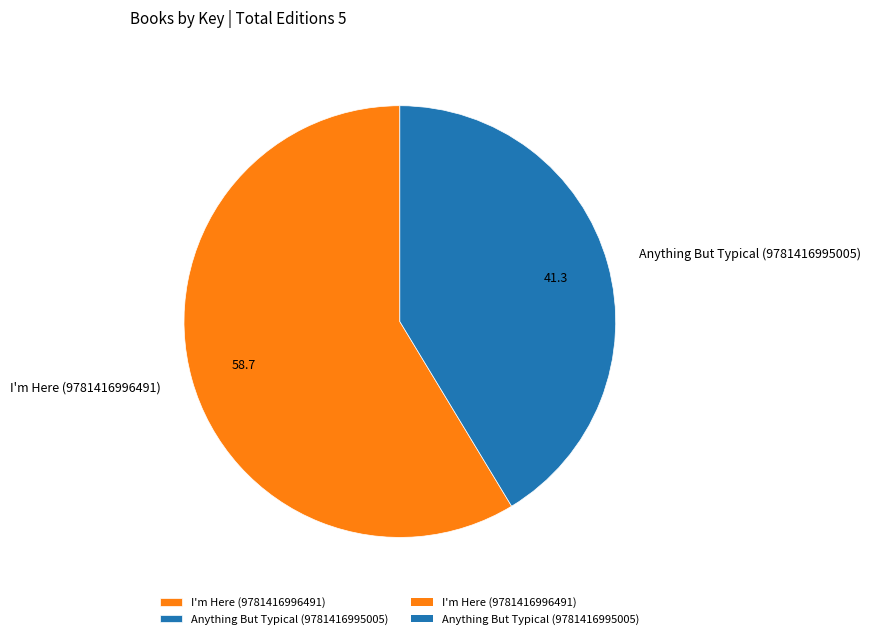

Is I'm Here (9781416996491) the majority of the pie?

Yes